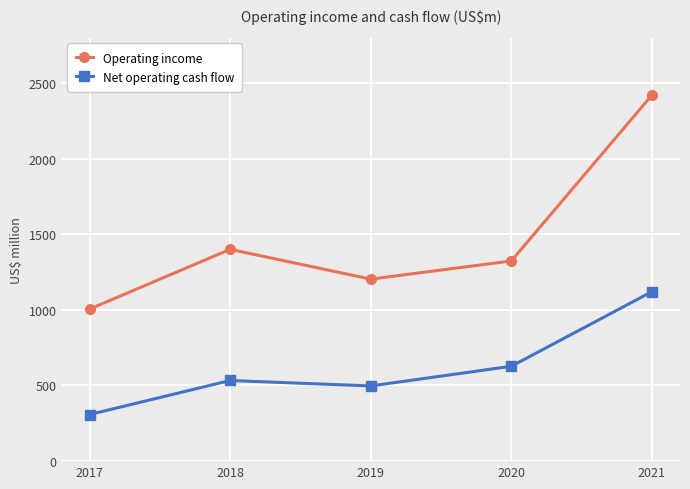

At which category is the sum across all series the highest?

2021